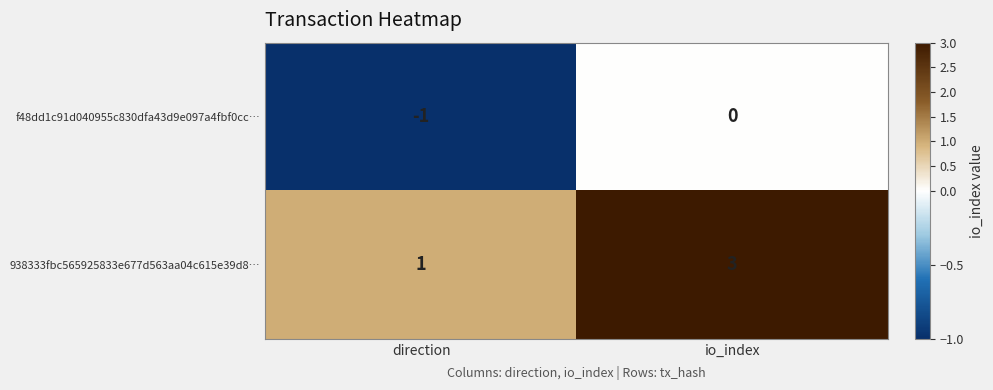

How many values in f48dd1c91d040955c830dfa43d9e097a4fbf0cc… are below zero?

1